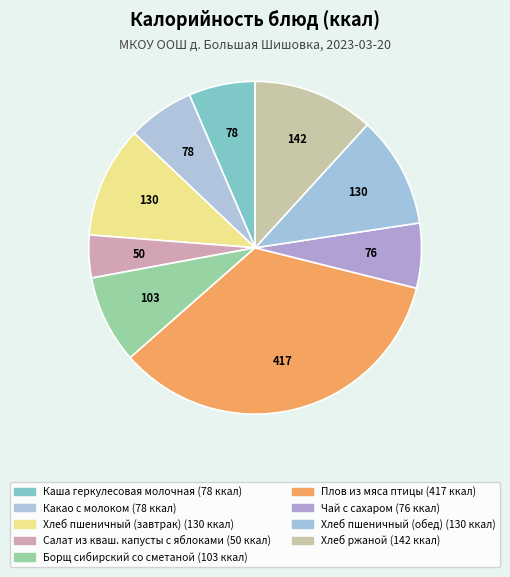

What is the change in value from Какао с молоком to Хлеб ржаной?

+64.0